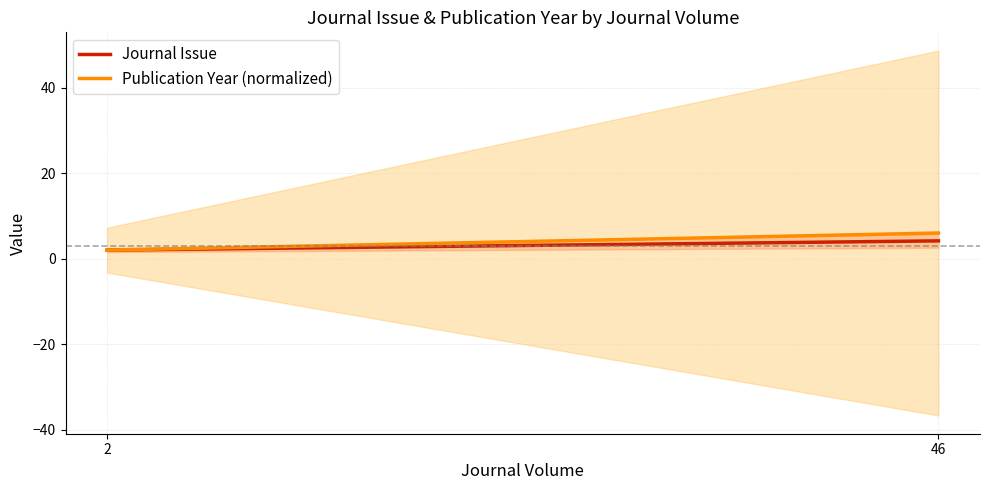

Reading left to right, extract all data points from this chart.

Journal Issue: 2=2.0	46=4.2
Publication Year (normalized): 2=2.0	46=6.0